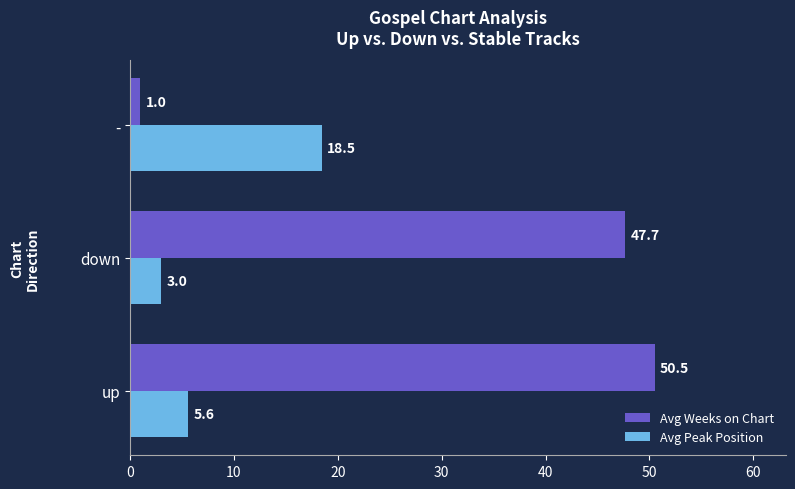

What is the smallest value displayed?

1.0